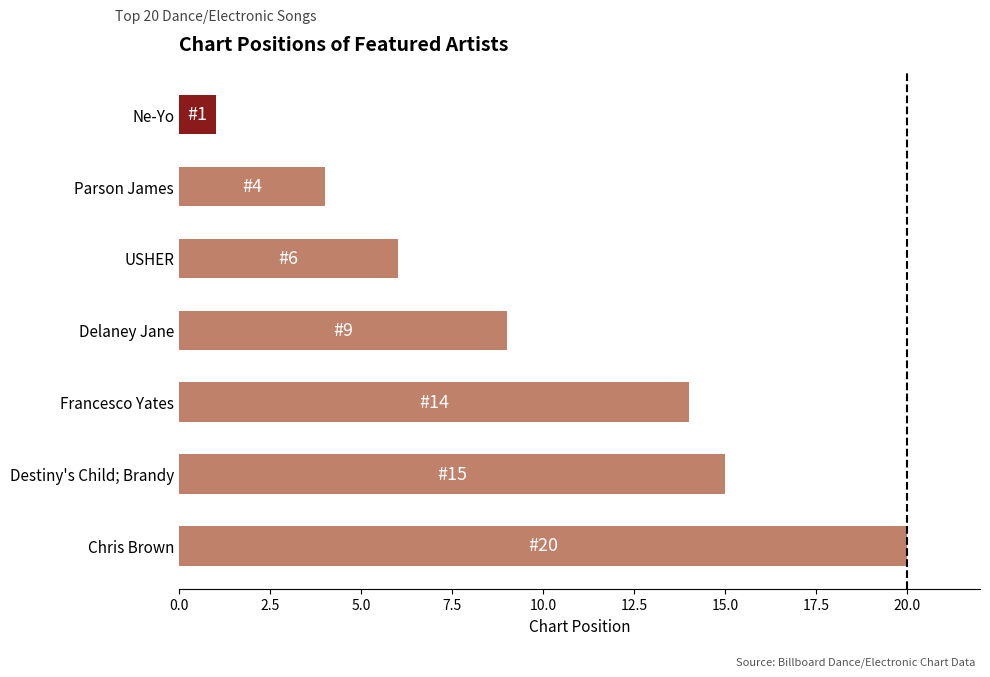

Rank the categories by value from highest to lowest.

Chris Brown, Destiny's Child; Brandy, Francesco Yates, Delaney Jane, USHER, Parson James, Ne-Yo